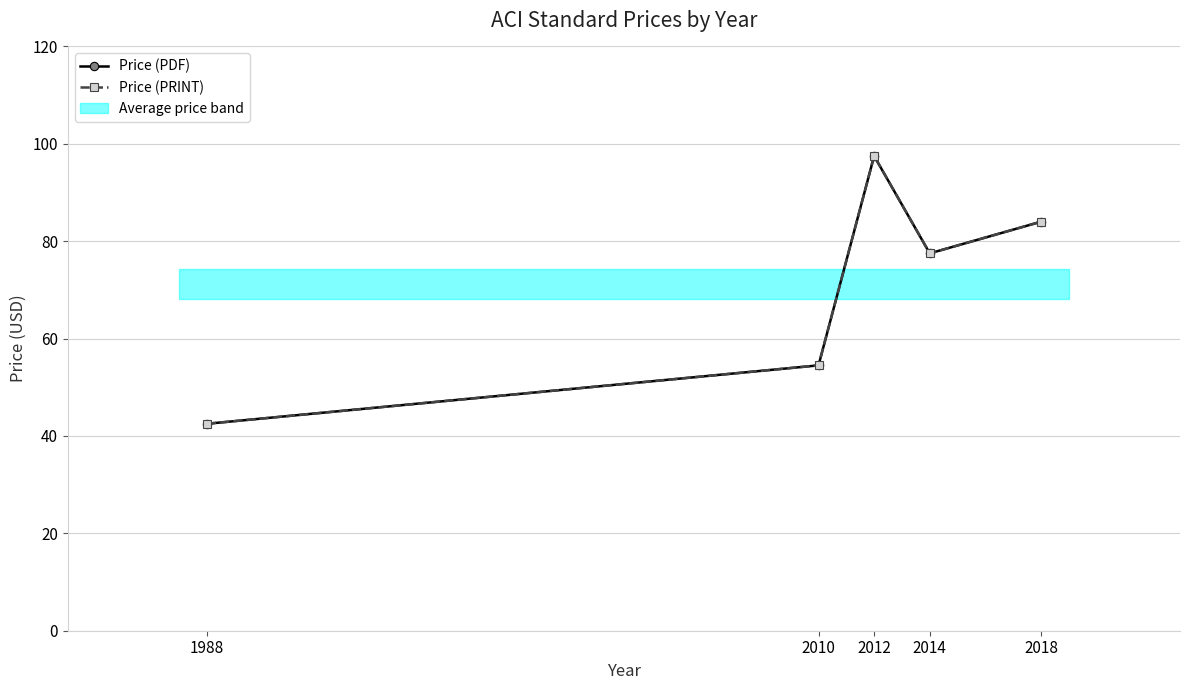

Where is the first local maximum for Price (PDF)?

2012